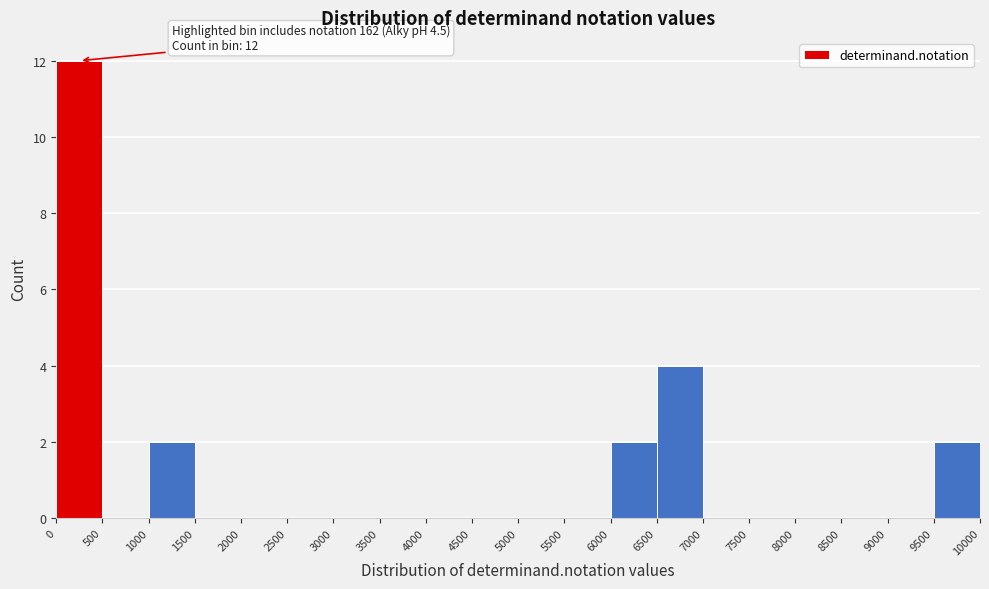

Which range on the x-axis has the tallest bar?

0 to 500